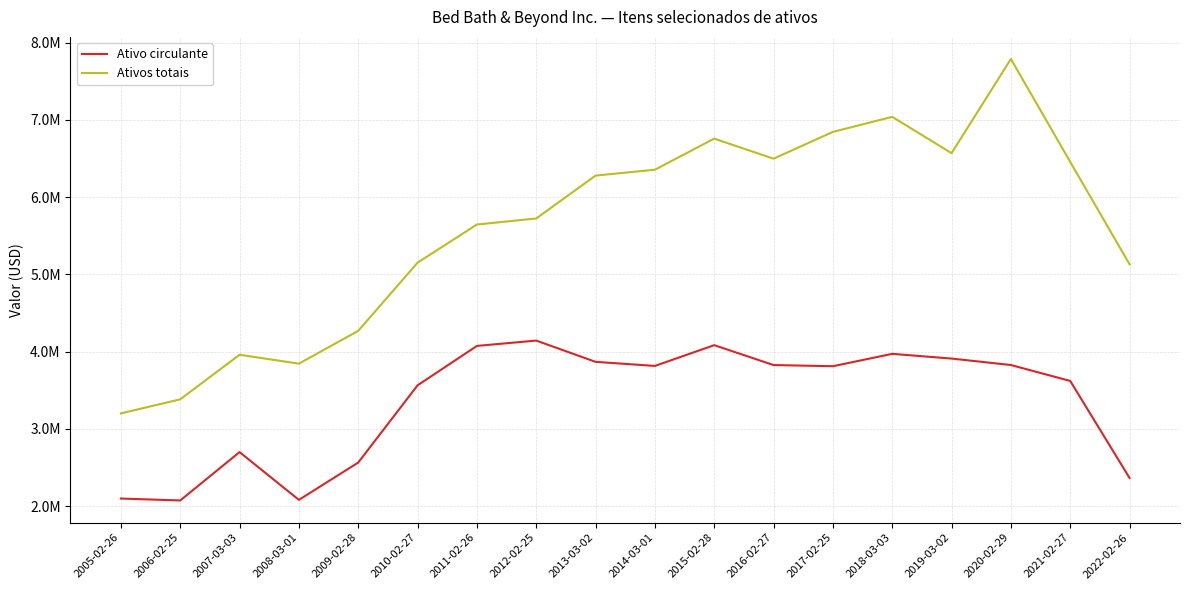

What are all the series names shown in the legend?

Ativo circulante, Ativos totais